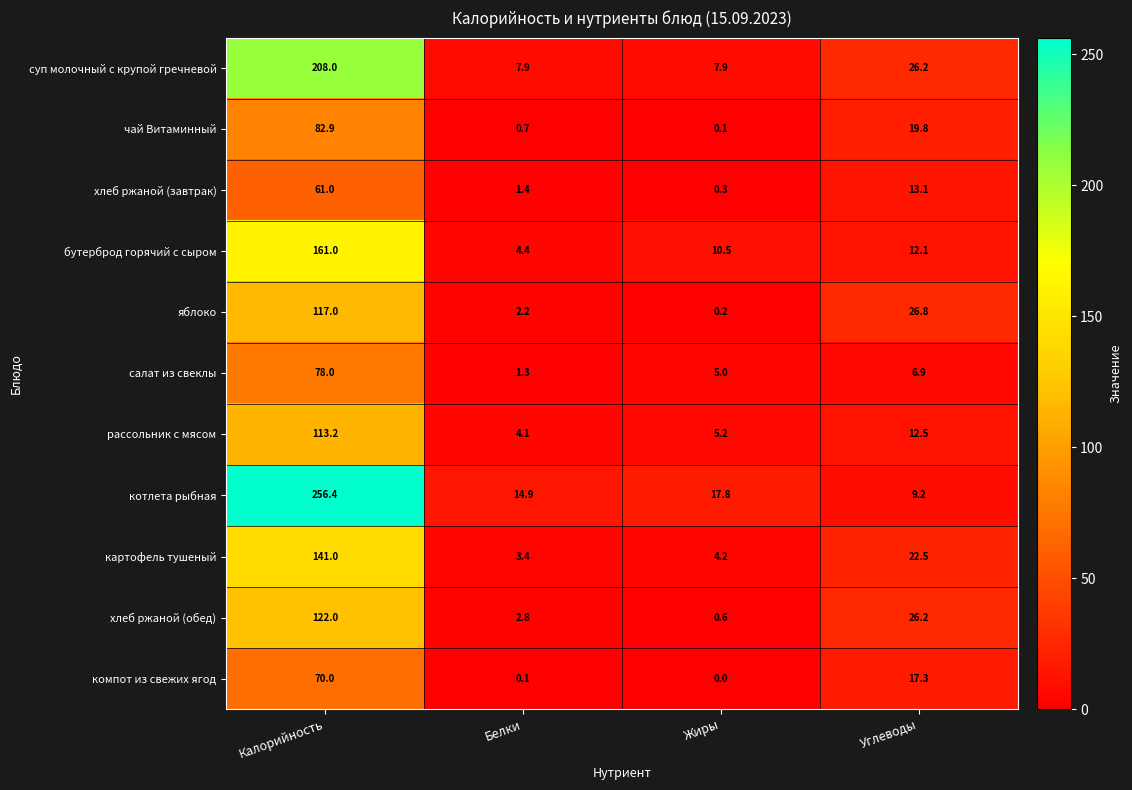

Between Калорийность and Белки, which series saw the biggest shift?

котлета рыбная